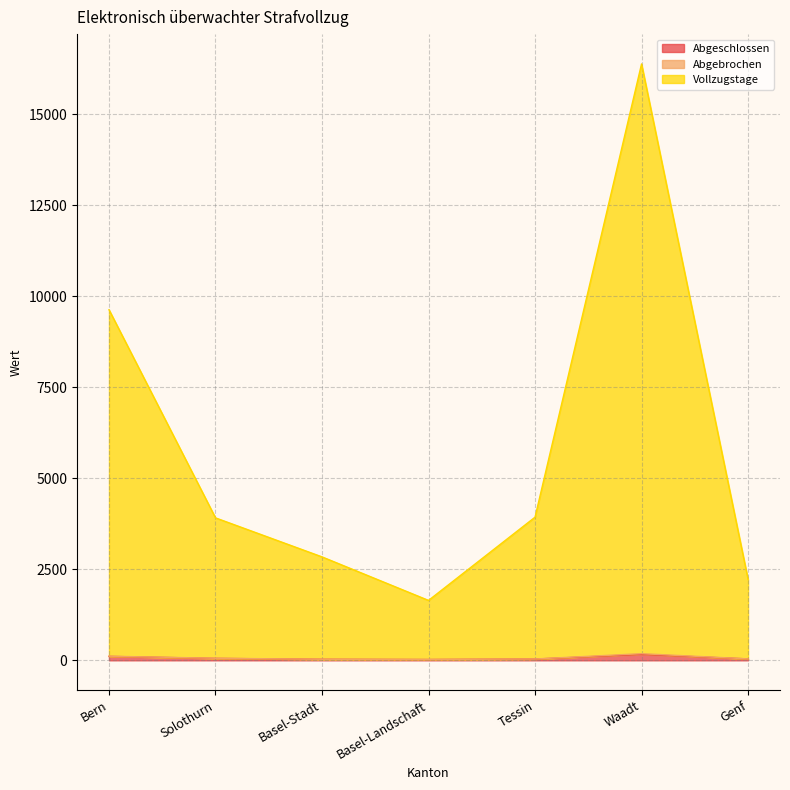

At which category is the sum across all series the highest?

Waadt